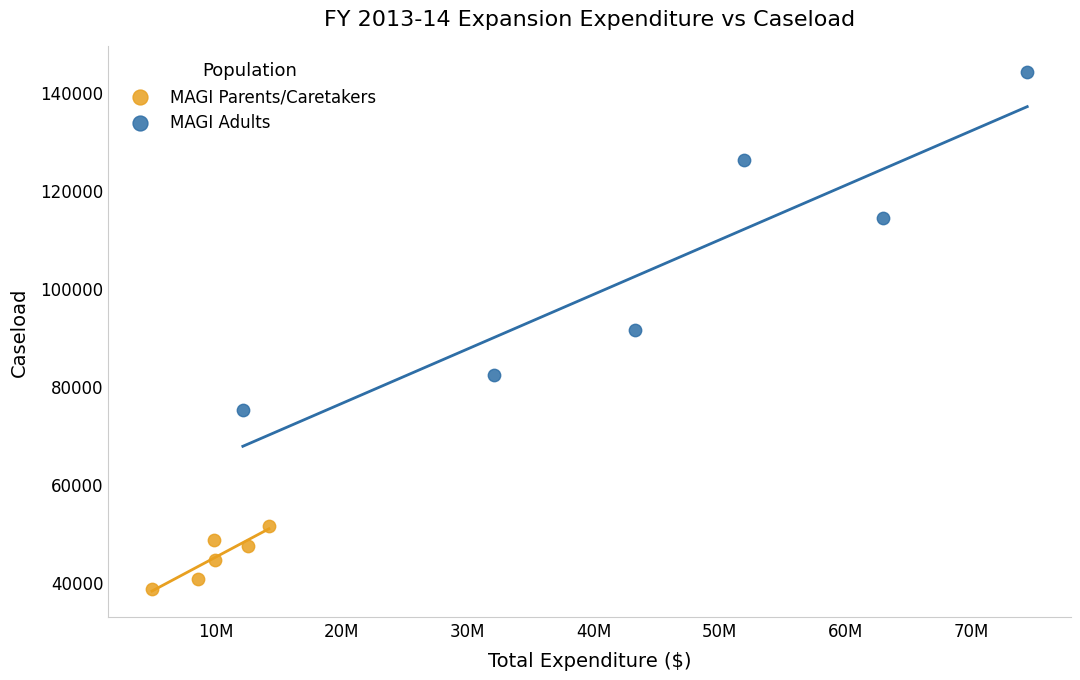

Which series reaches the minimum Y coordinate?

MAGI Parents/Caretakers